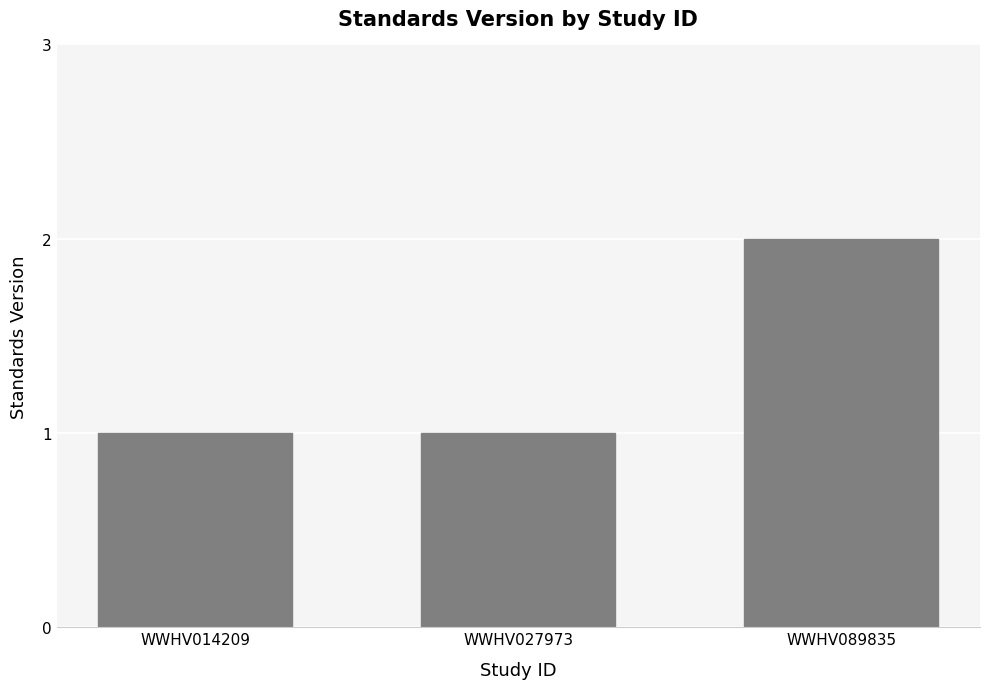

True or false: the data shows 1 at WWHV027973.

True